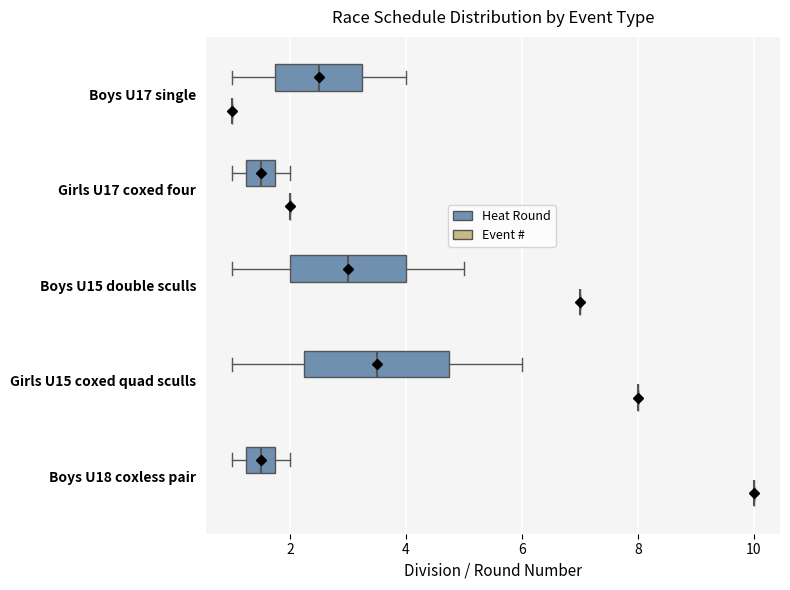

Reading bottom to top, transcribe this box plot: for each box, give where its median line is, the range the box spans, and where its two whiskers end, as read against the x-axis. The values are not printed on the chart, so give them approximately, as read against the axis.

Boys U18 coxless pair (Event #): box collapsed to a line at 10.0, whiskers 10.0 to 10.0
Boys U18 coxless pair (Heat Round): median 1.6, box 1.2 to 1.8, whiskers 1.0 to 2.0
Girls U15 coxed quad sculls (Event #): box collapsed to a line at 8.0, whiskers 8.0 to 8.0
Girls U15 coxed quad sculls (Heat Round): median 3.6, box 2.2 to 4.8, whiskers 1.0 to 6.0
Boys U15 double sculls (Event #): box collapsed to a line at 7.0, whiskers 7.0 to 7.0
Boys U15 double sculls (Heat Round): median 3.0, box 2.0 to 4.0, whiskers 1.0 to 5.0
Girls U17 coxed four (Event #): box collapsed to a line at 2.0, whiskers 2.0 to 2.0
Girls U17 coxed four (Heat Round): median 1.6, box 1.2 to 1.8, whiskers 1.0 to 2.0
Boys U17 single (Event #): box collapsed to a line at 1.0, whiskers 1.0 to 1.0
Boys U17 single (Heat Round): median 2.6, box 1.8 to 3.2, whiskers 1.0 to 4.0